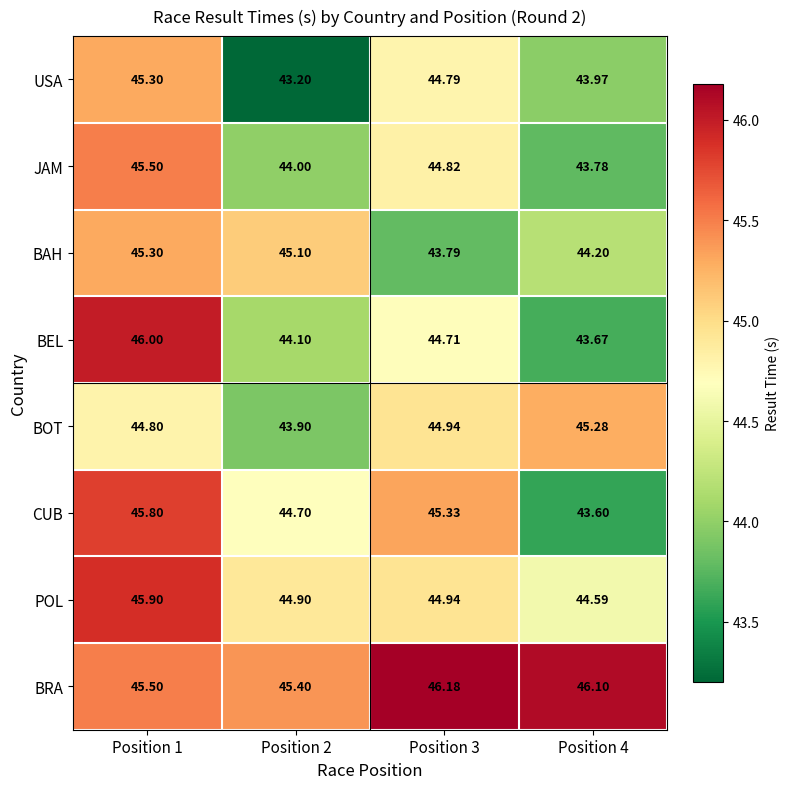

Rank the series at Position 2 from lowest to highest value.

USA, BOT, JAM, BEL, CUB, POL, BAH, BRA